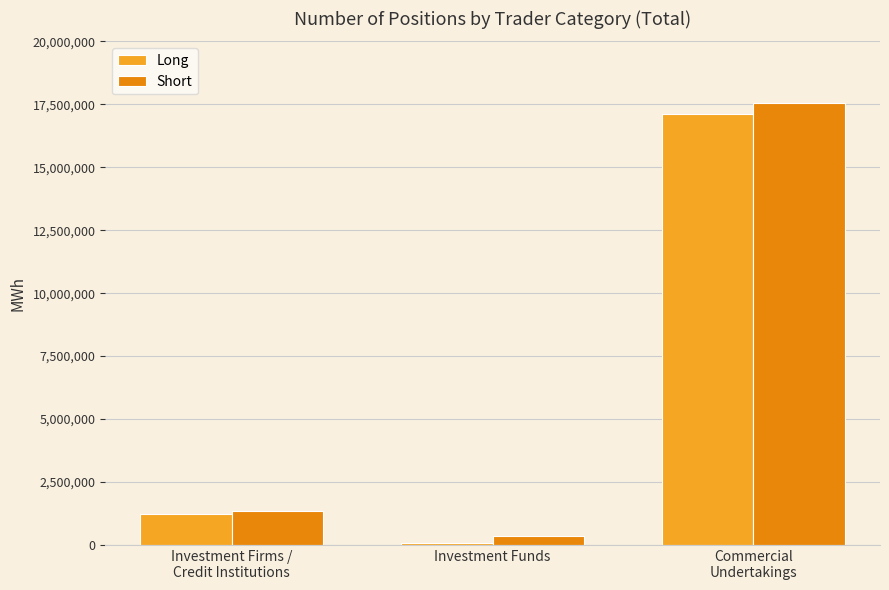

Reading left to right, transcribe all the data shown in this chart.

Long: 1237284	82152	17117544
Short: 1343712	335664	17535912